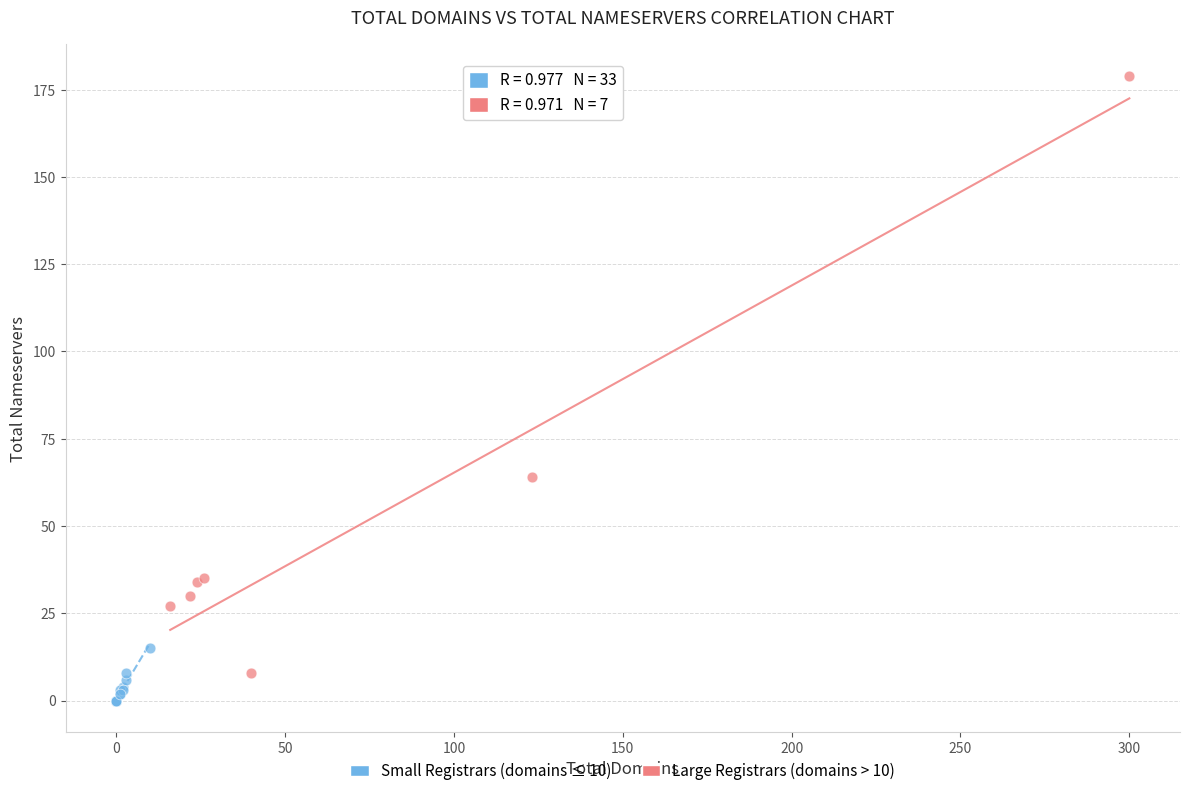

Which series reaches the minimum Y coordinate?

Small Registrars (domains ≤ 10)